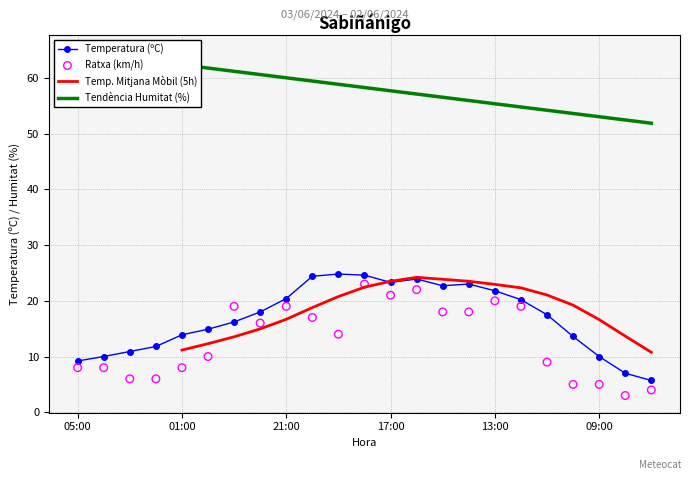

Which series reaches the maximum Y coordinate?

Tendència Humitat (%)